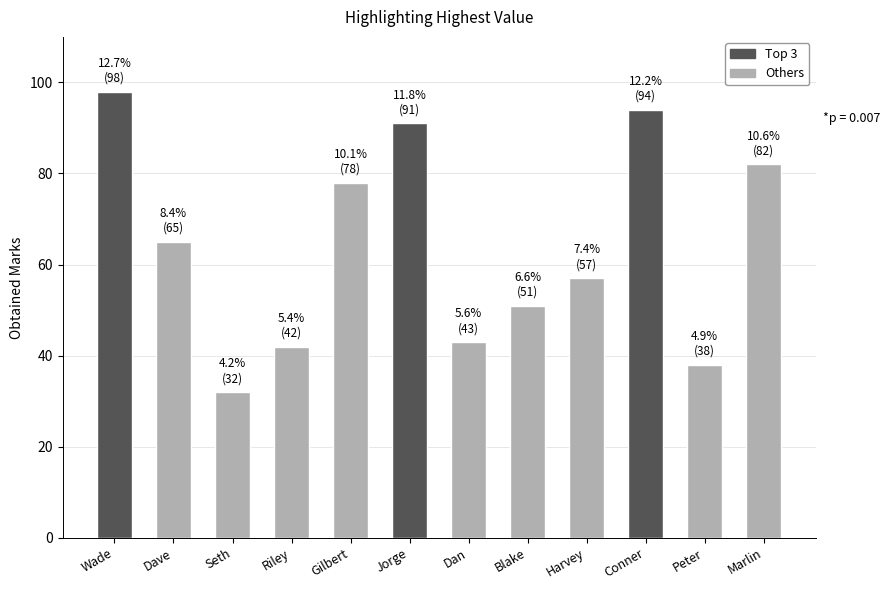

True or false: the data shows 98 at Wade.

True